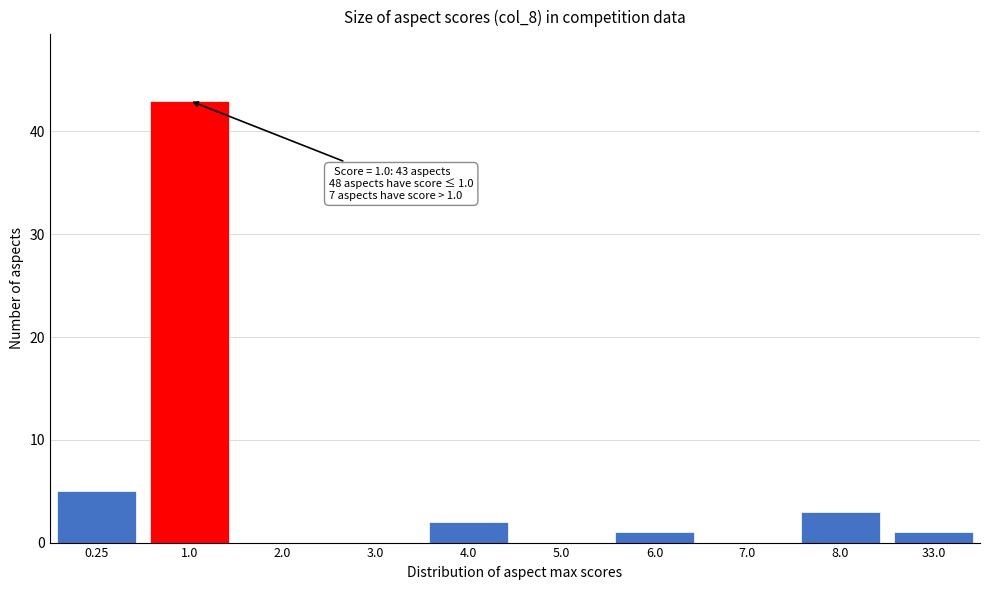

Reading right to left, extract all data points from this chart.

33.0=1	8.0=3	7.0=0	6.0=1	5.0=0	4.0=2	3.0=0	2.0=0	1.0=43	0.25=5